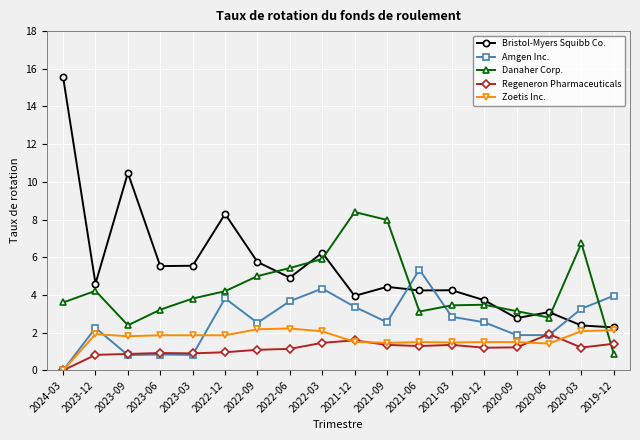

How many lines are shown in the chart?

5